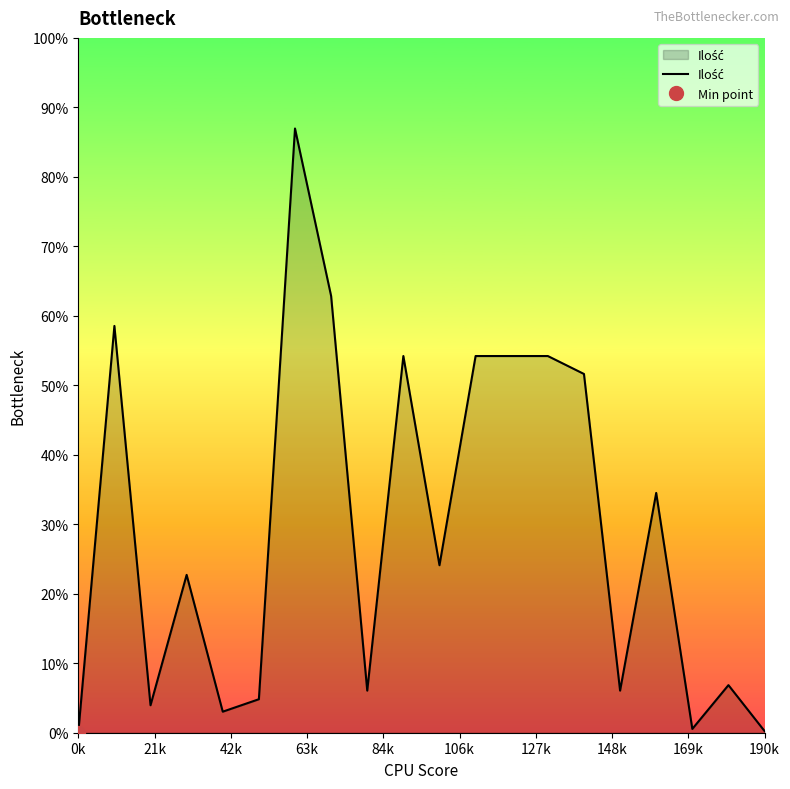

How many distinct data groups are displayed?

1